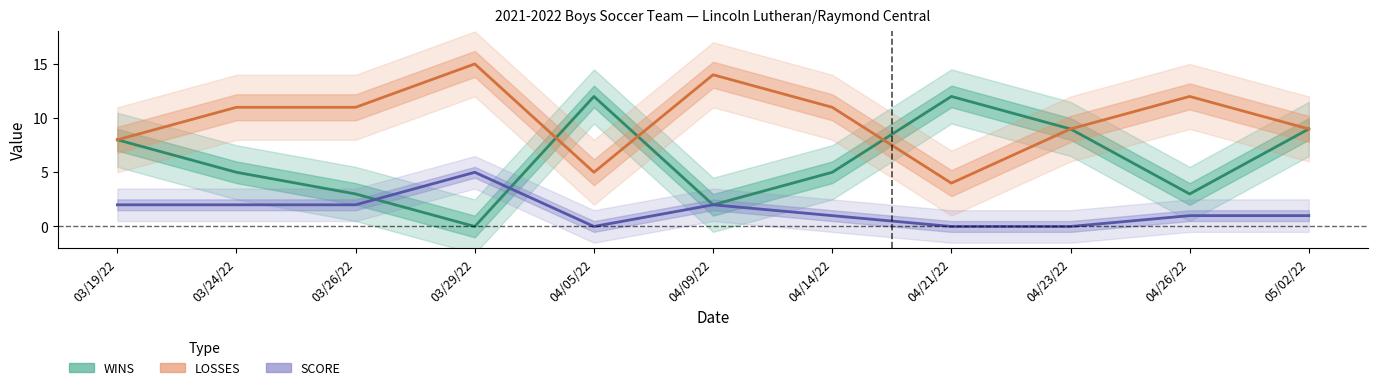

Between 03/29/22 and 04/05/22, which series saw the biggest shift?

WINS